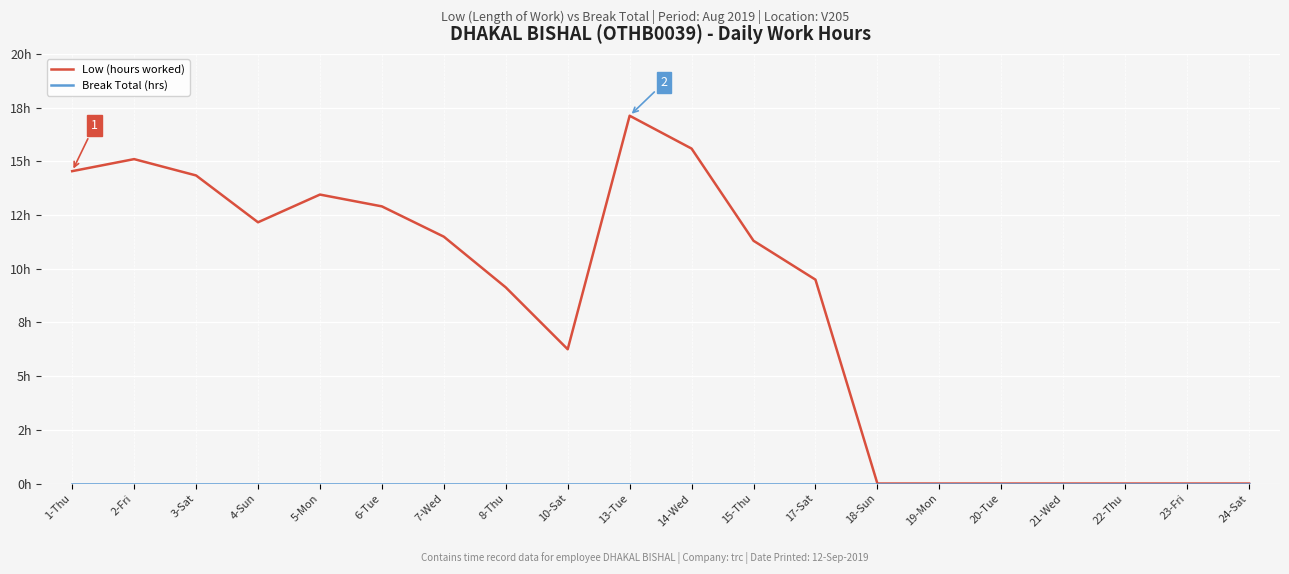

What is the total value across all series at 7-Wed?

11.5